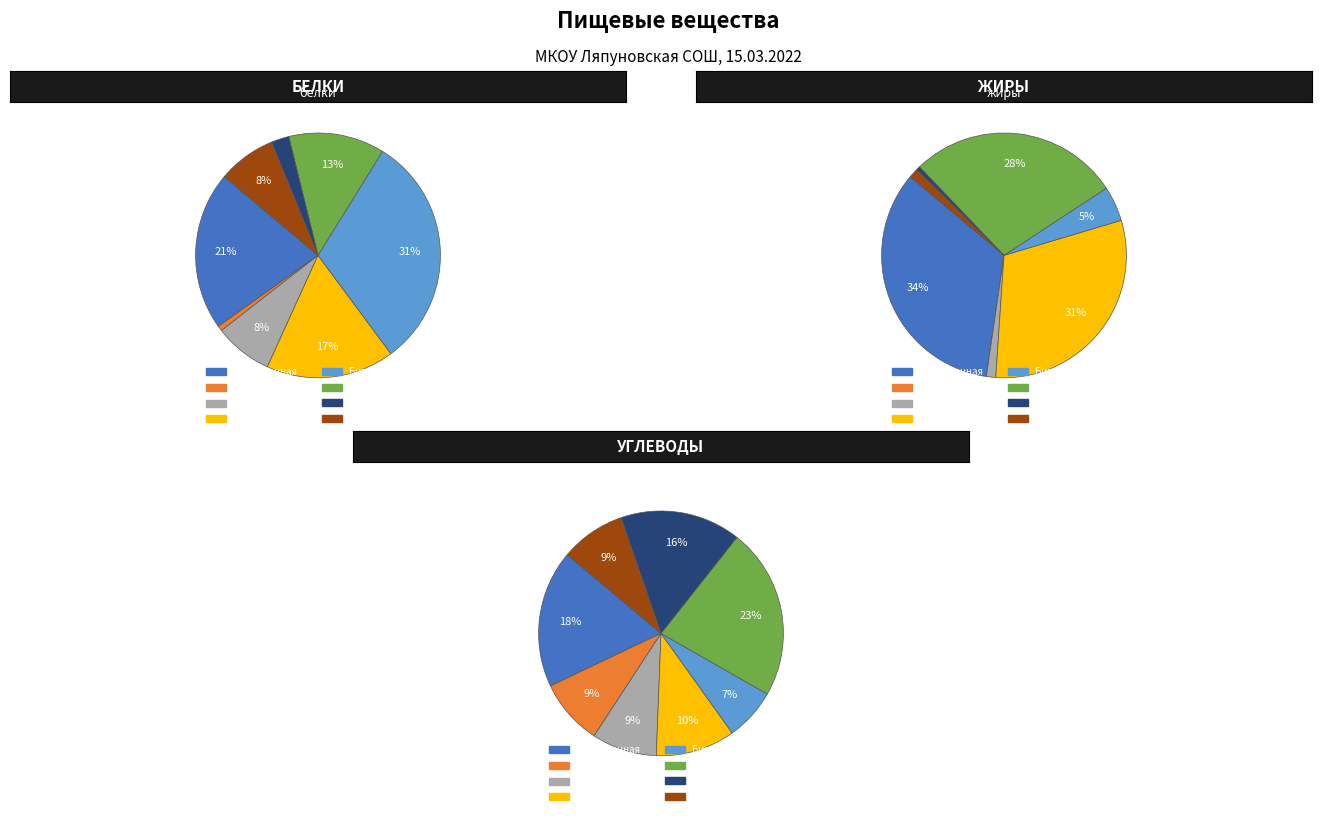

What is the difference between the highest and lowest values at Каша манная?

25.0